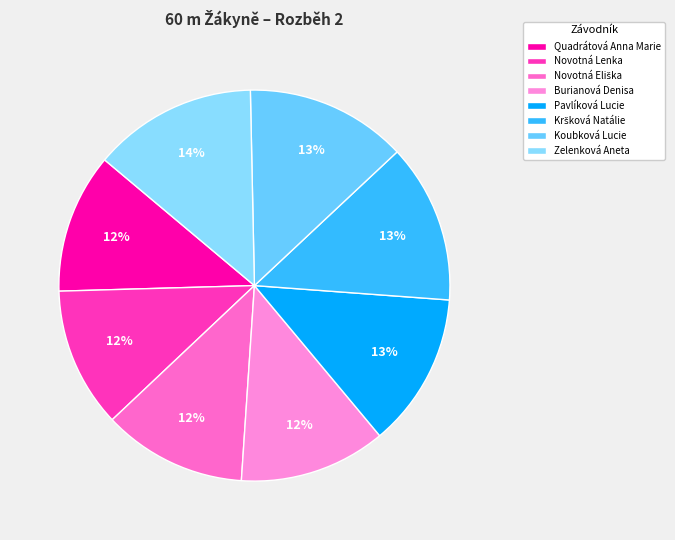

What is the ratio of the value at Kršková Natálie to the value at Pavlíková Lucie?

1.0